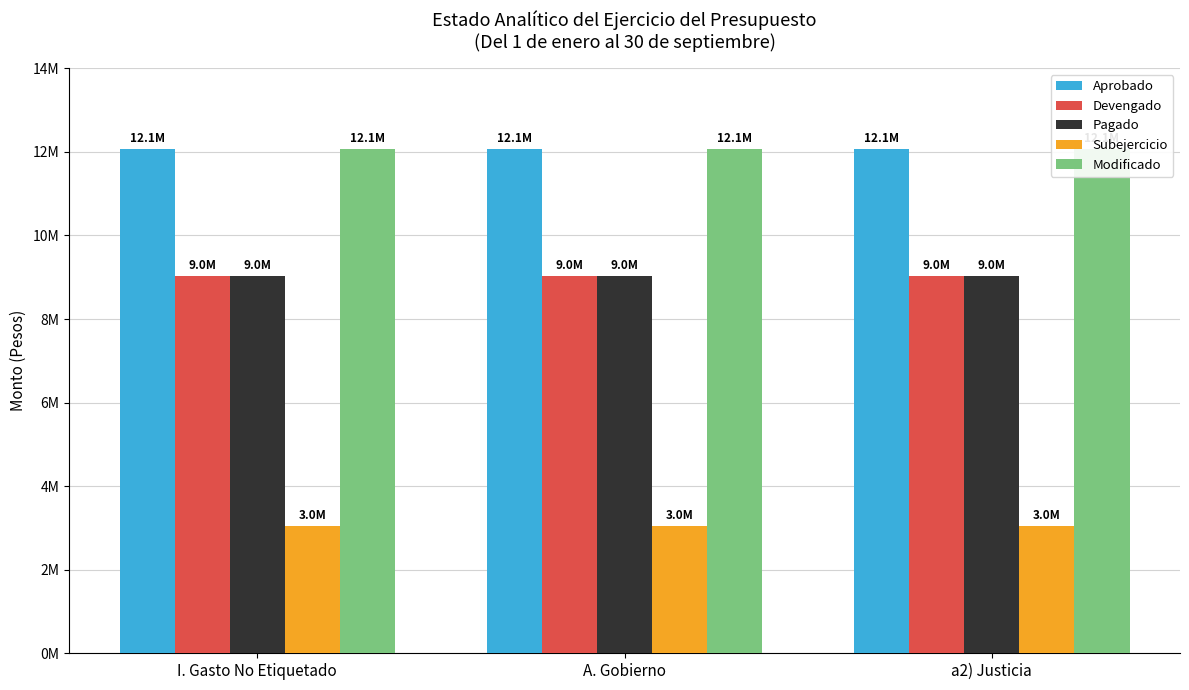

Reading right to left, extract all data points from this chart.

Aprobado: a2) Justicia=12073176	A. Gobierno=12073176	I. Gasto No Etiquetado=12073176
Devengado: a2) Justicia=9030224	A. Gobierno=9030224	I. Gasto No Etiquetado=9030224
Pagado: a2) Justicia=9030224	A. Gobierno=9030224	I. Gasto No Etiquetado=9030224
Subejercicio: a2) Justicia=3042952	A. Gobierno=3042952	I. Gasto No Etiquetado=3042952
Modificado: a2) Justicia=12073176	A. Gobierno=12073176	I. Gasto No Etiquetado=12073176